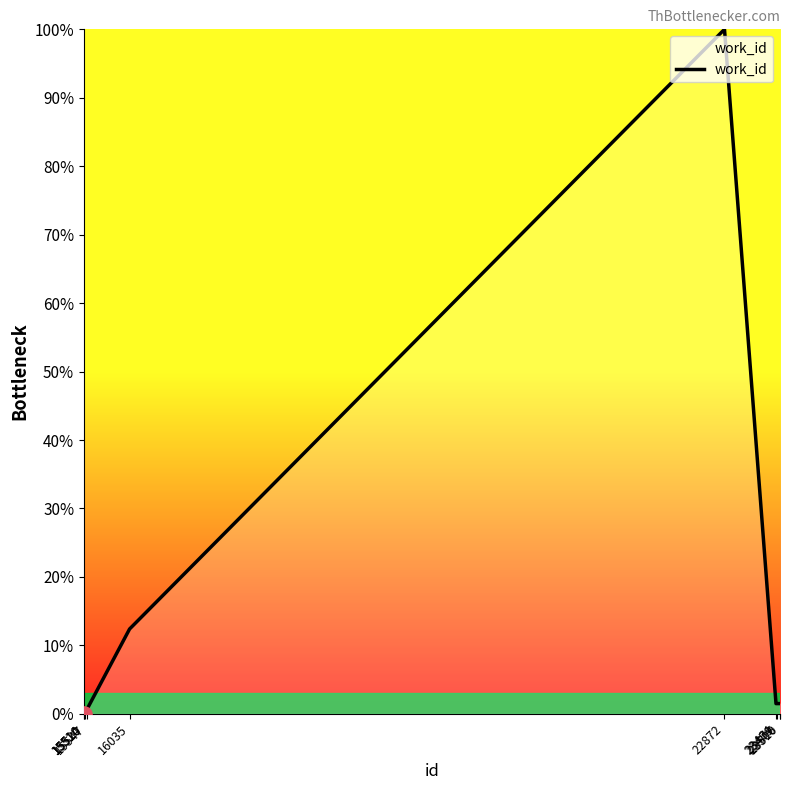

What is the ratio of the value at 15547 to the value at 23510?

0.5